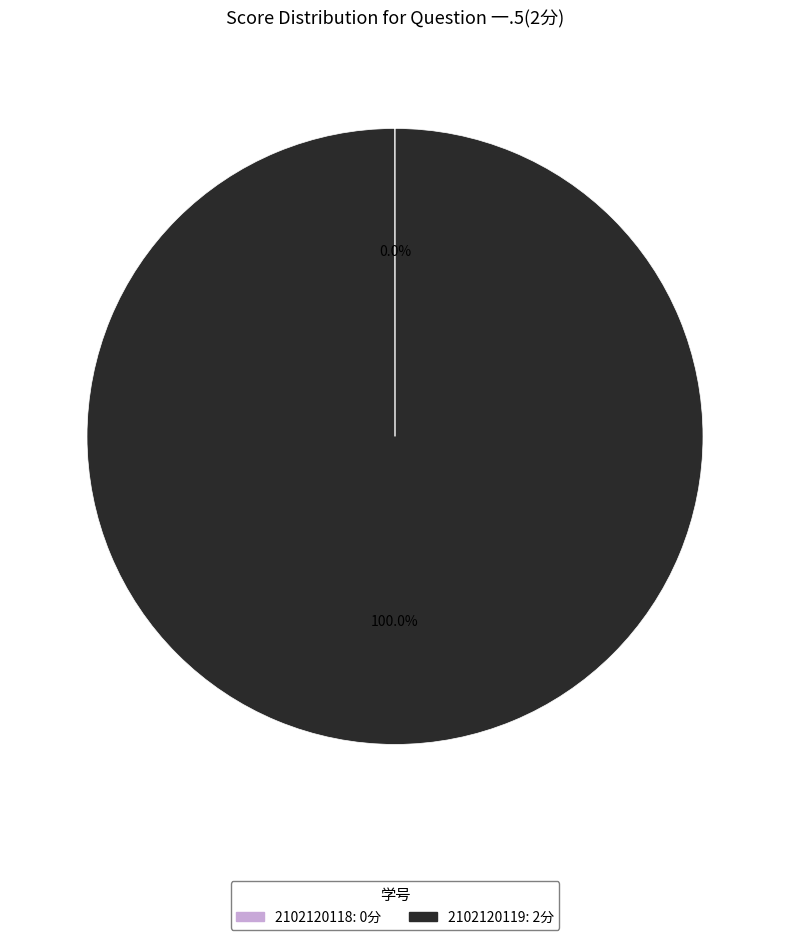

To the nearest percent, what percentage of the pie is 2102120119?

100%